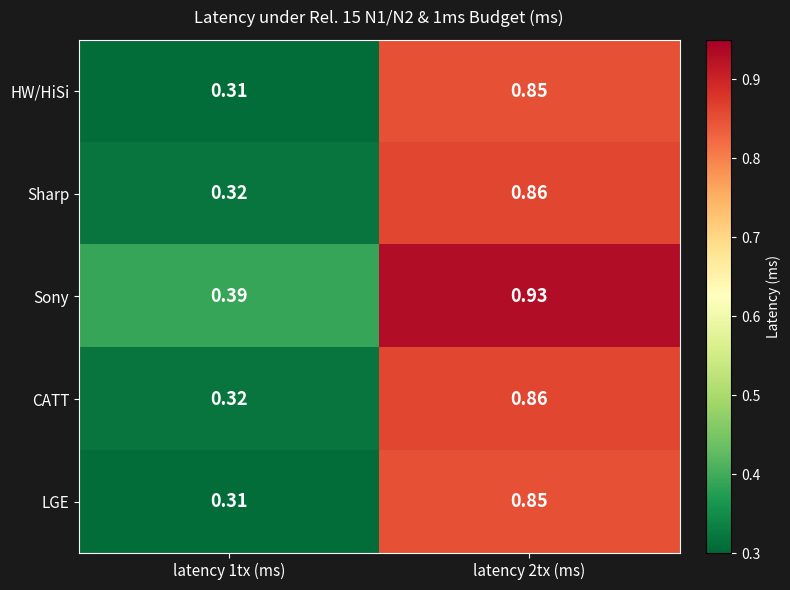

Which series has the largest total across all categories?

Sony